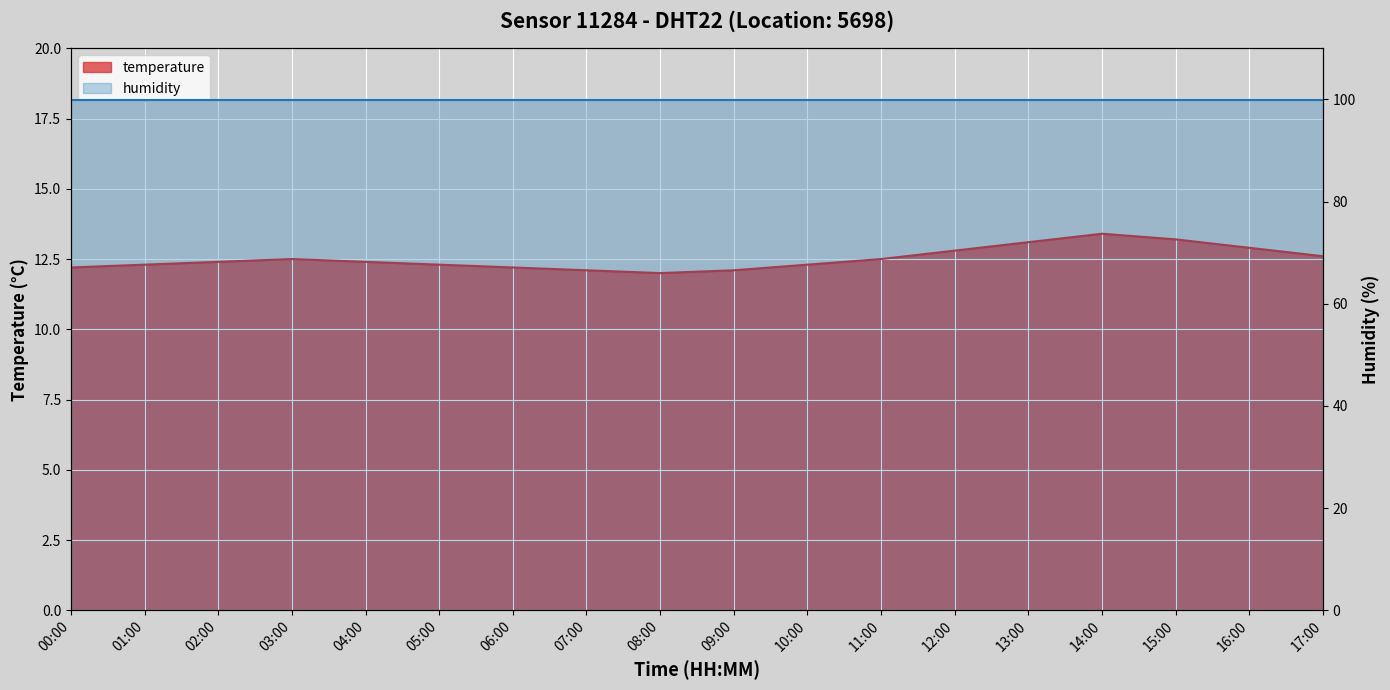

Reading left to right, list all the values displayed in this chart.

00:00=12.2	01:00=12.3	02:00=12.4	03:00=12.5	04:00=12.4	05:00=12.3	06:00=12.2	07:00=12.1	08:00=12.0	09:00=12.1	10:00=12.3	11:00=12.5	12:00=12.8	13:00=13.1	14:00=13.4	15:00=13.2	16:00=12.9	17:00=12.6